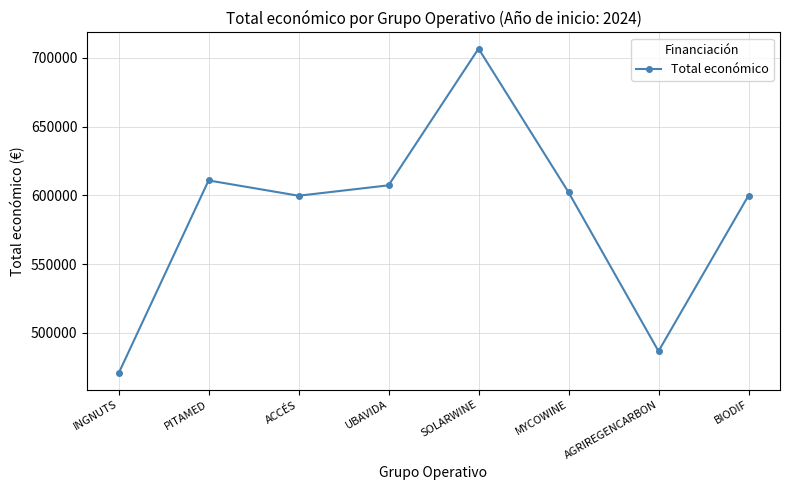

What is the value of the 5th point from the left?

706697.0